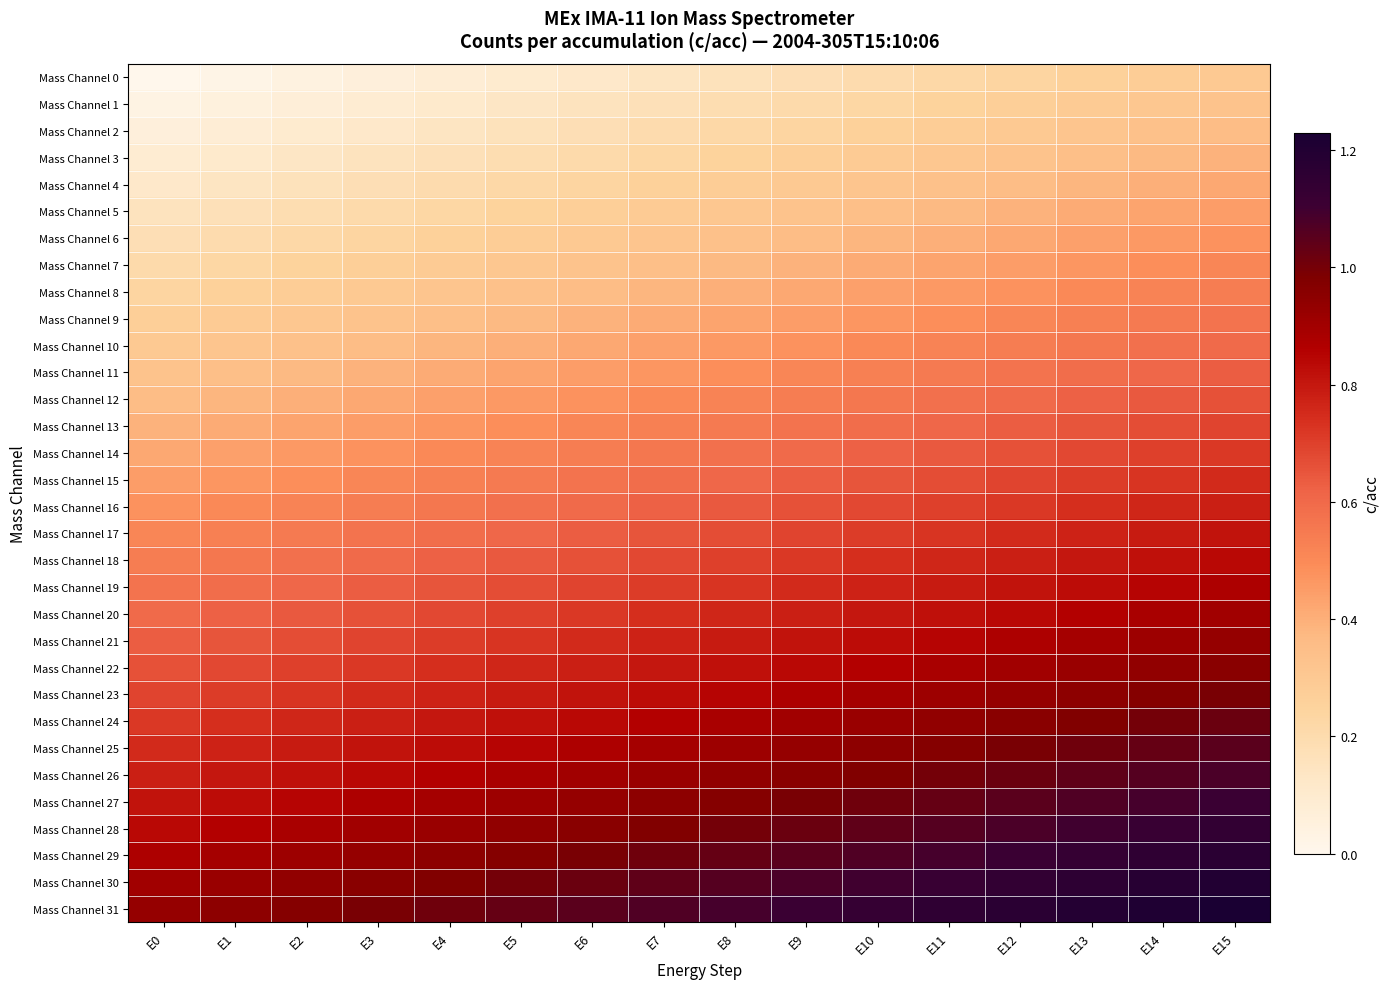

Reading left to right, what are all the values shown in this chart?

Mass Channel 0: E0=0.0	E1=0.0	E2=0.0	E3=0.1	E4=0.1	E5=0.1	E6=0.1	E7=0.1	E8=0.2	E9=0.2	E10=0.2	E11=0.2	E12=0.2	E13=0.3	E14=0.3	E15=0.3
Mass Channel 1: E0=0.0	E1=0.1	E2=0.1	E3=0.1	E4=0.1	E5=0.1	E6=0.1	E7=0.2	E8=0.2	E9=0.2	E10=0.2	E11=0.2	E12=0.3	E13=0.3	E14=0.3	E15=0.3
Mass Channel 2: E0=0.1	E1=0.1	E2=0.1	E3=0.1	E4=0.1	E5=0.2	E6=0.2	E7=0.2	E8=0.2	E9=0.2	E10=0.3	E11=0.3	E12=0.3	E13=0.3	E14=0.3	E15=0.4
Mass Channel 3: E0=0.1	E1=0.1	E2=0.1	E3=0.1	E4=0.2	E5=0.2	E6=0.2	E7=0.2	E8=0.2	E9=0.3	E10=0.3	E11=0.3	E12=0.3	E13=0.3	E14=0.4	E15=0.4
Mass Channel 4: E0=0.1	E1=0.1	E2=0.2	E3=0.2	E4=0.2	E5=0.2	E6=0.2	E7=0.3	E8=0.3	E9=0.3	E10=0.3	E11=0.3	E12=0.4	E13=0.4	E14=0.4	E15=0.4
Mass Channel 5: E0=0.1	E1=0.2	E2=0.2	E3=0.2	E4=0.2	E5=0.2	E6=0.3	E7=0.3	E8=0.3	E9=0.3	E10=0.3	E11=0.4	E12=0.4	E13=0.4	E14=0.4	E15=0.4
Mass Channel 6: E0=0.2	E1=0.2	E2=0.2	E3=0.2	E4=0.3	E5=0.3	E6=0.3	E7=0.3	E8=0.3	E9=0.4	E10=0.4	E11=0.4	E12=0.4	E13=0.4	E14=0.5	E15=0.5
Mass Channel 7: E0=0.2	E1=0.2	E2=0.2	E3=0.3	E4=0.3	E5=0.3	E6=0.3	E7=0.3	E8=0.4	E9=0.4	E10=0.4	E11=0.4	E12=0.4	E13=0.5	E14=0.5	E15=0.5
Mass Channel 8: E0=0.2	E1=0.3	E2=0.3	E3=0.3	E4=0.3	E5=0.3	E6=0.4	E7=0.4	E8=0.4	E9=0.4	E10=0.4	E11=0.5	E12=0.5	E13=0.5	E14=0.5	E15=0.5
Mass Channel 9: E0=0.3	E1=0.3	E2=0.3	E3=0.3	E4=0.4	E5=0.4	E6=0.4	E7=0.4	E8=0.4	E9=0.5	E10=0.5	E11=0.5	E12=0.5	E13=0.5	E14=0.6	E15=0.6
Mass Channel 10: E0=0.3	E1=0.3	E2=0.3	E3=0.4	E4=0.4	E5=0.4	E6=0.4	E7=0.4	E8=0.5	E9=0.5	E10=0.5	E11=0.5	E12=0.5	E13=0.6	E14=0.6	E15=0.6
Mass Channel 11: E0=0.3	E1=0.3	E2=0.4	E3=0.4	E4=0.4	E5=0.4	E6=0.4	E7=0.5	E8=0.5	E9=0.5	E10=0.5	E11=0.5	E12=0.6	E13=0.6	E14=0.6	E15=0.6
Mass Channel 12: E0=0.4	E1=0.4	E2=0.4	E3=0.4	E4=0.4	E5=0.5	E6=0.5	E7=0.5	E8=0.5	E9=0.5	E10=0.6	E11=0.6	E12=0.6	E13=0.6	E14=0.6	E15=0.7
Mass Channel 13: E0=0.4	E1=0.4	E2=0.4	E3=0.5	E4=0.5	E5=0.5	E6=0.5	E7=0.5	E8=0.6	E9=0.6	E10=0.6	E11=0.6	E12=0.6	E13=0.7	E14=0.7	E15=0.7
Mass Channel 14: E0=0.4	E1=0.4	E2=0.5	E3=0.5	E4=0.5	E5=0.5	E6=0.5	E7=0.6	E8=0.6	E9=0.6	E10=0.6	E11=0.6	E12=0.7	E13=0.7	E14=0.7	E15=0.7
Mass Channel 15: E0=0.4	E1=0.5	E2=0.5	E3=0.5	E4=0.5	E5=0.5	E6=0.6	E7=0.6	E8=0.6	E9=0.6	E10=0.6	E11=0.7	E12=0.7	E13=0.7	E14=0.7	E15=0.8
Mass Channel 16: E0=0.5	E1=0.5	E2=0.5	E3=0.5	E4=0.6	E5=0.6	E6=0.6	E7=0.6	E8=0.6	E9=0.7	E10=0.7	E11=0.7	E12=0.7	E13=0.7	E14=0.8	E15=0.8
Mass Channel 17: E0=0.5	E1=0.5	E2=0.6	E3=0.6	E4=0.6	E5=0.6	E6=0.6	E7=0.7	E8=0.7	E9=0.7	E10=0.7	E11=0.7	E12=0.8	E13=0.8	E14=0.8	E15=0.8
Mass Channel 18: E0=0.5	E1=0.6	E2=0.6	E3=0.6	E4=0.6	E5=0.6	E6=0.7	E7=0.7	E8=0.7	E9=0.7	E10=0.7	E11=0.8	E12=0.8	E13=0.8	E14=0.8	E15=0.8
Mass Channel 19: E0=0.6	E1=0.6	E2=0.6	E3=0.6	E4=0.6	E5=0.7	E6=0.7	E7=0.7	E8=0.7	E9=0.8	E10=0.8	E11=0.8	E12=0.8	E13=0.8	E14=0.8	E15=0.9
Mass Channel 20: E0=0.6	E1=0.6	E2=0.6	E3=0.7	E4=0.7	E5=0.7	E6=0.7	E7=0.7	E8=0.8	E9=0.8	E10=0.8	E11=0.8	E12=0.8	E13=0.9	E14=0.9	E15=0.9
Mass Channel 21: E0=0.6	E1=0.7	E2=0.7	E3=0.7	E4=0.7	E5=0.7	E6=0.8	E7=0.8	E8=0.8	E9=0.8	E10=0.8	E11=0.8	E12=0.9	E13=0.9	E14=0.9	E15=0.9
Mass Channel 22: E0=0.7	E1=0.7	E2=0.7	E3=0.7	E4=0.7	E5=0.8	E6=0.8	E7=0.8	E8=0.8	E9=0.8	E10=0.9	E11=0.9	E12=0.9	E13=0.9	E14=0.9	E15=1.0
Mass Channel 23: E0=0.7	E1=0.7	E2=0.7	E3=0.8	E4=0.8	E5=0.8	E6=0.8	E7=0.8	E8=0.8	E9=0.9	E10=0.9	E11=0.9	E12=0.9	E13=0.9	E14=1.0	E15=1.0
Mass Channel 24: E0=0.7	E1=0.7	E2=0.8	E3=0.8	E4=0.8	E5=0.8	E6=0.8	E7=0.9	E8=0.9	E9=0.9	E10=0.9	E11=0.9	E12=1.0	E13=1.0	E14=1.0	E15=1.0
Mass Channel 25: E0=0.8	E1=0.8	E2=0.8	E3=0.8	E4=0.8	E5=0.8	E6=0.9	E7=0.9	E8=0.9	E9=0.9	E10=0.9	E11=1.0	E12=1.0	E13=1.0	E14=1.0	E15=1.1
Mass Channel 26: E0=0.8	E1=0.8	E2=0.8	E3=0.8	E4=0.9	E5=0.9	E6=0.9	E7=0.9	E8=0.9	E9=1.0	E10=1.0	E11=1.0	E12=1.0	E13=1.0	E14=1.1	E15=1.1
Mass Channel 27: E0=0.8	E1=0.8	E2=0.8	E3=0.9	E4=0.9	E5=0.9	E6=0.9	E7=0.9	E8=1.0	E9=1.0	E10=1.0	E11=1.0	E12=1.0	E13=1.1	E14=1.1	E15=1.1
Mass Channel 28: E0=0.8	E1=0.9	E2=0.9	E3=0.9	E4=0.9	E5=0.9	E6=1.0	E7=1.0	E8=1.0	E9=1.0	E10=1.0	E11=1.1	E12=1.1	E13=1.1	E14=1.1	E15=1.1
Mass Channel 29: E0=0.9	E1=0.9	E2=0.9	E3=0.9	E4=0.9	E5=1.0	E6=1.0	E7=1.0	E8=1.0	E9=1.1	E10=1.1	E11=1.1	E12=1.1	E13=1.1	E14=1.1	E15=1.2
Mass Channel 30: E0=0.9	E1=0.9	E2=0.9	E3=1.0	E4=1.0	E5=1.0	E6=1.0	E7=1.0	E8=1.1	E9=1.1	E10=1.1	E11=1.1	E12=1.1	E13=1.2	E14=1.2	E15=1.2
Mass Channel 31: E0=0.9	E1=0.9	E2=1.0	E3=1.0	E4=1.0	E5=1.0	E6=1.0	E7=1.1	E8=1.1	E9=1.1	E10=1.1	E11=1.1	E12=1.2	E13=1.2	E14=1.2	E15=1.2